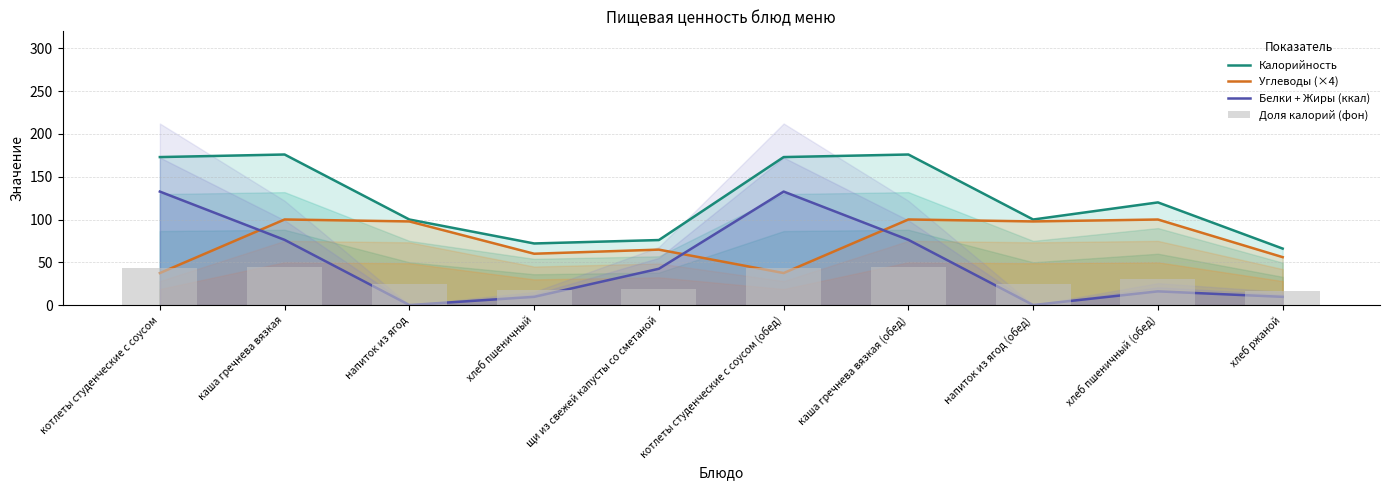

Are the bars horizontal?

No